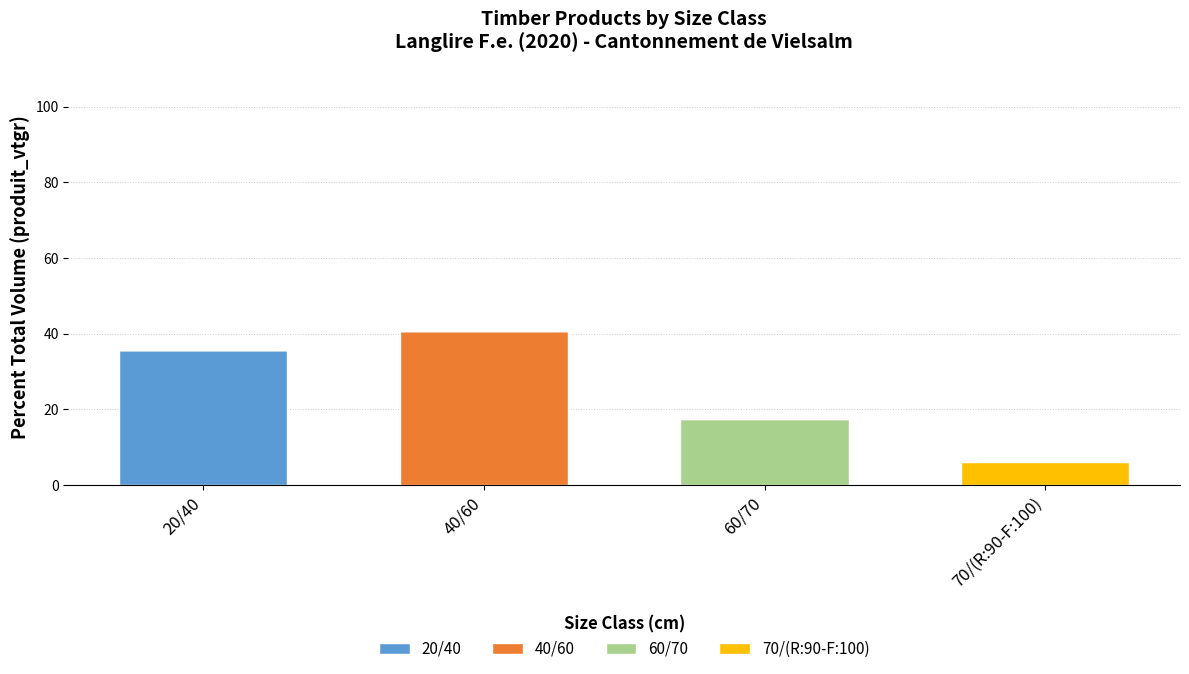

At which label does 20/40 reach its peak?

20/40